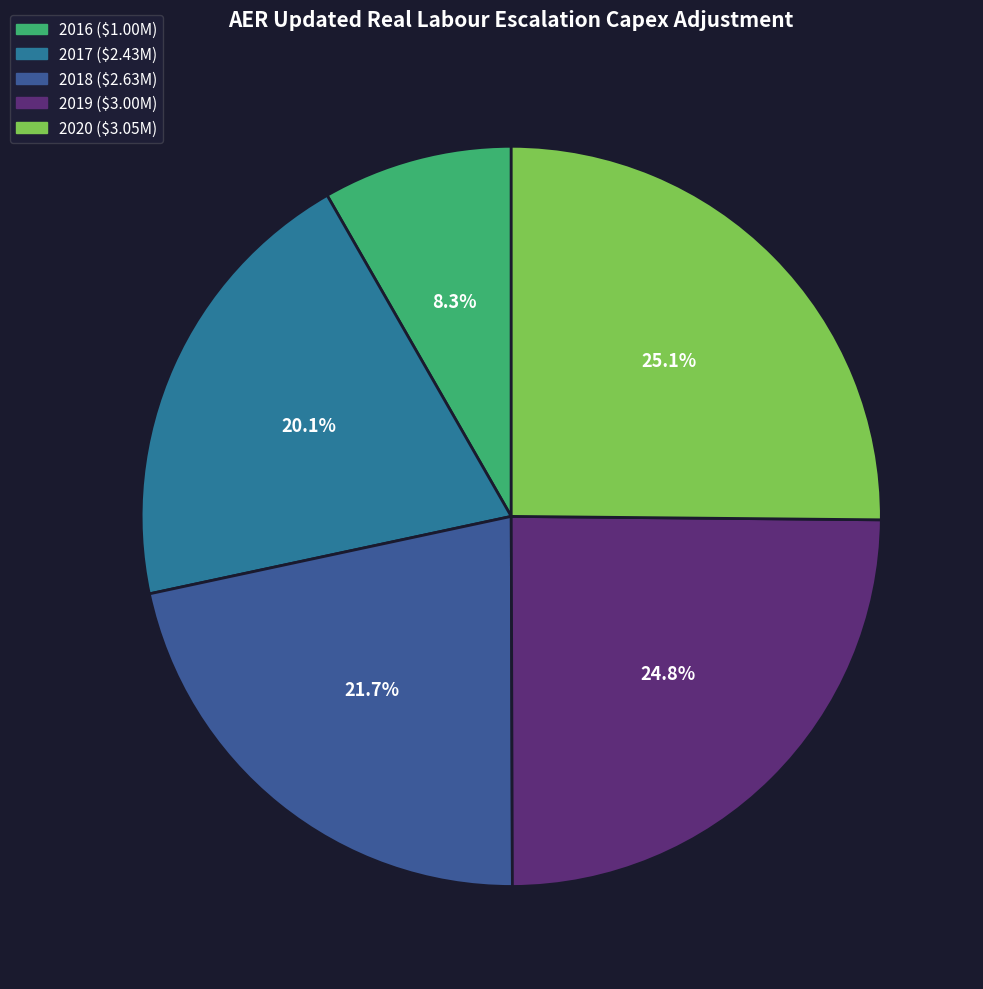

Which has a higher value, 2016 or 2019?

2019